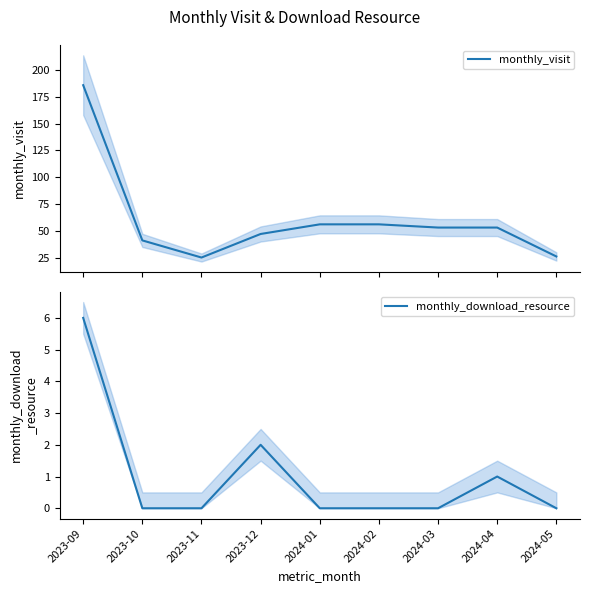

Where is monthly_visit nearest to the value 105?

2024-01